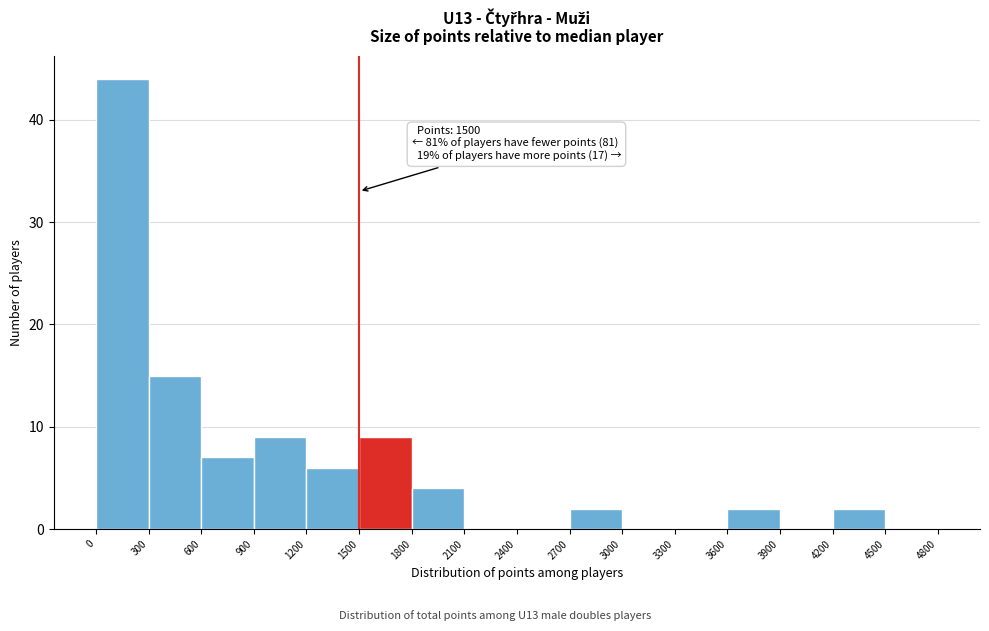

Which range on the x-axis has the tallest bar?

0 to 300